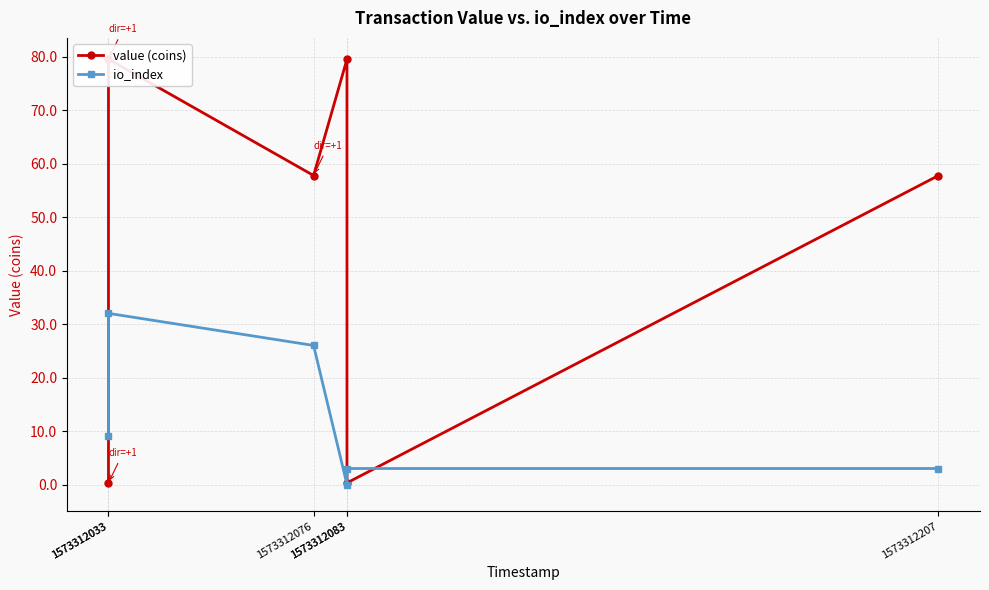

Reading right to left, what are all the values shown in this chart?

value (coins): 57.8	0.3	79.5	57.8	79.5	0.3
io_index: 3.0	3.0	0.0	26.0	32.0	9.0